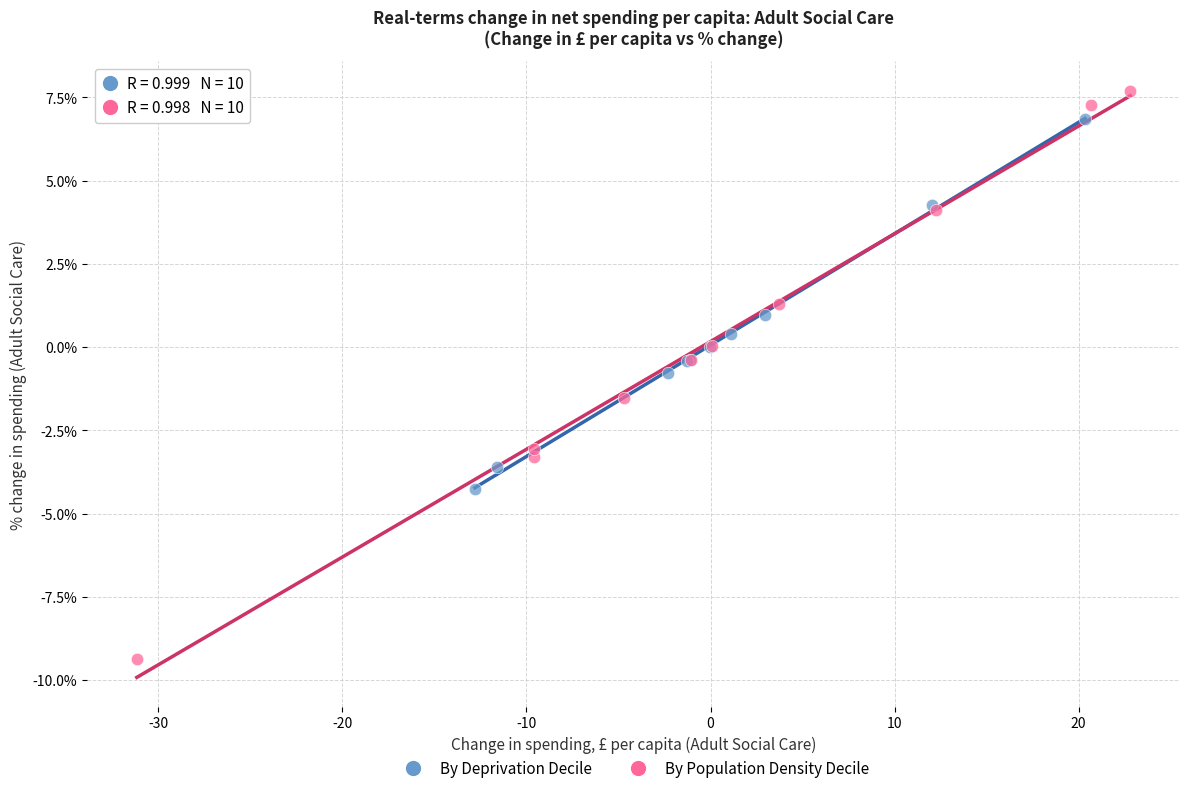

Which series reaches the maximum Y coordinate?

By Population Density Decile